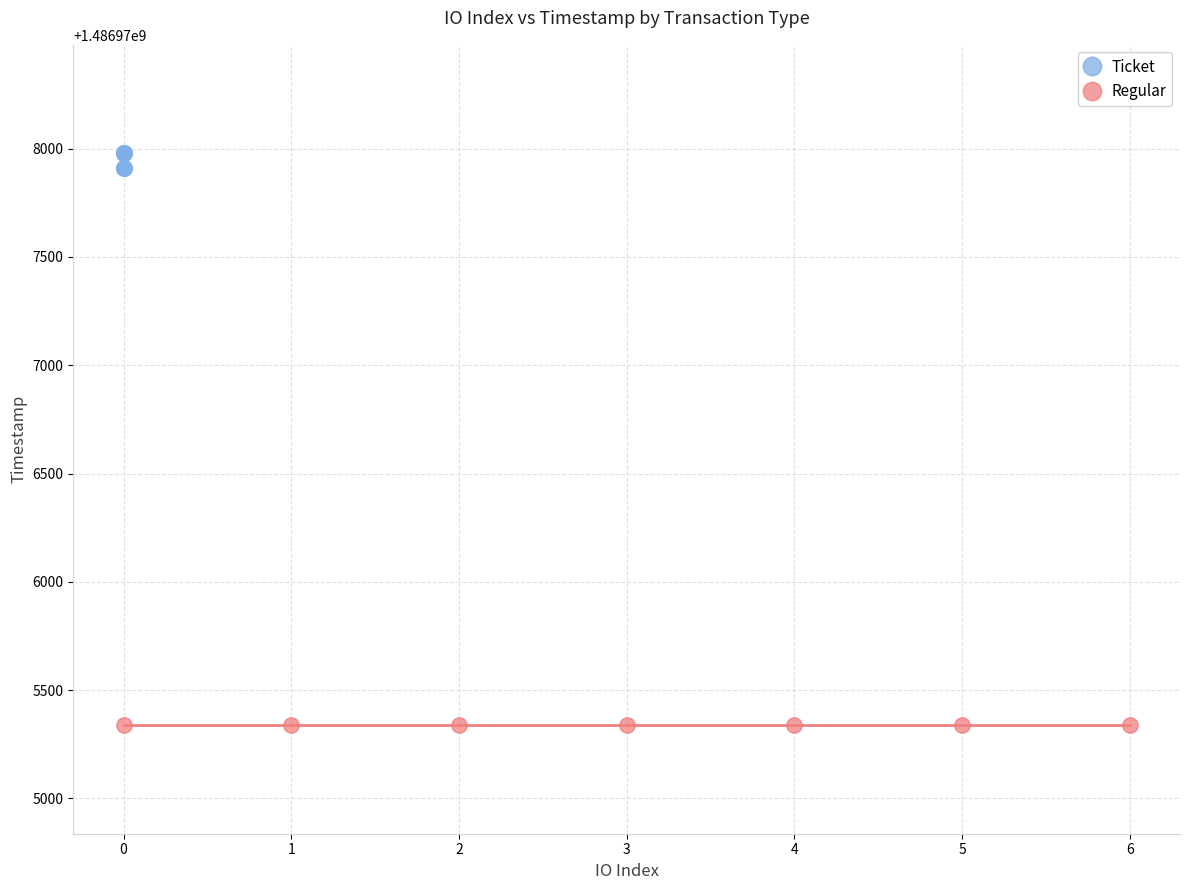

Which series contains the lowest Y value?

Regular